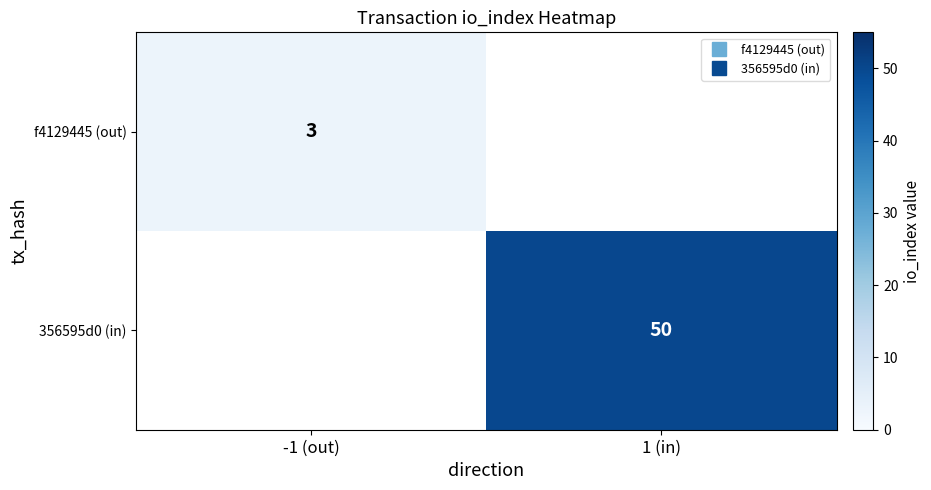

Which category has the lowest value across all series?

-1 (out)